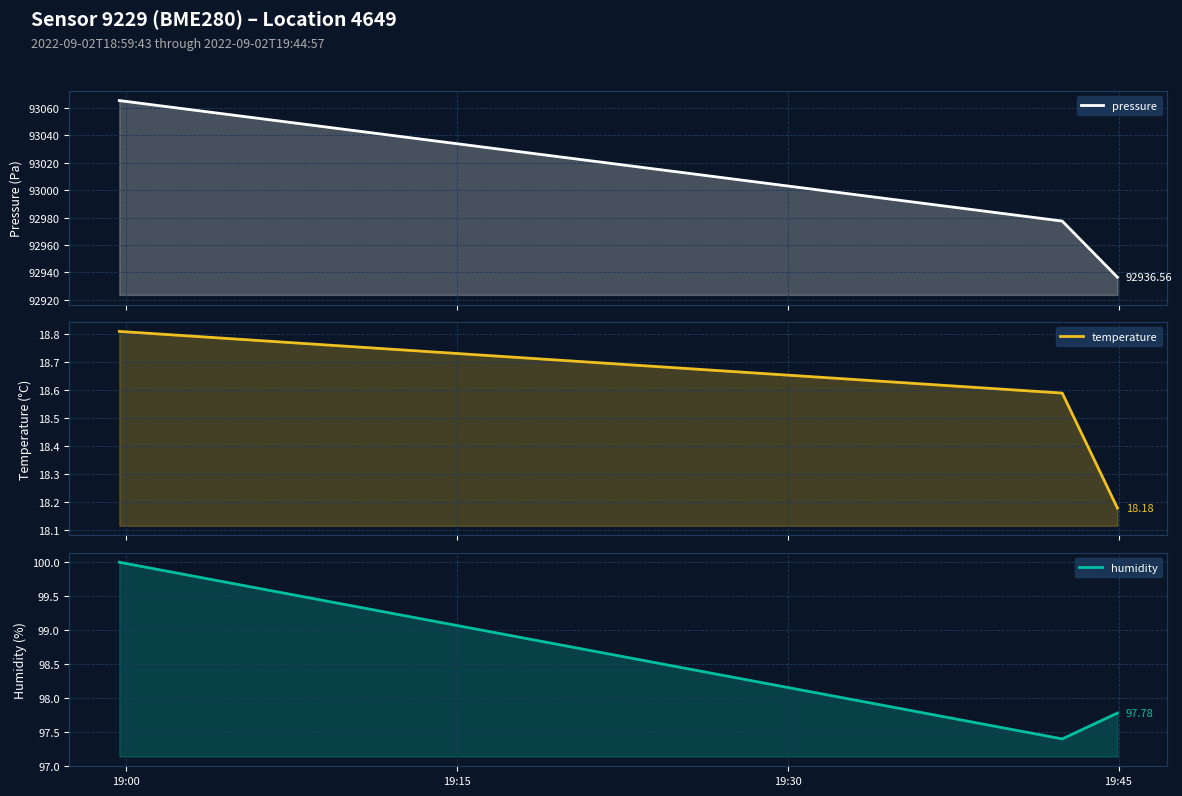

At how many categories does at least one series exceed 62457?

3